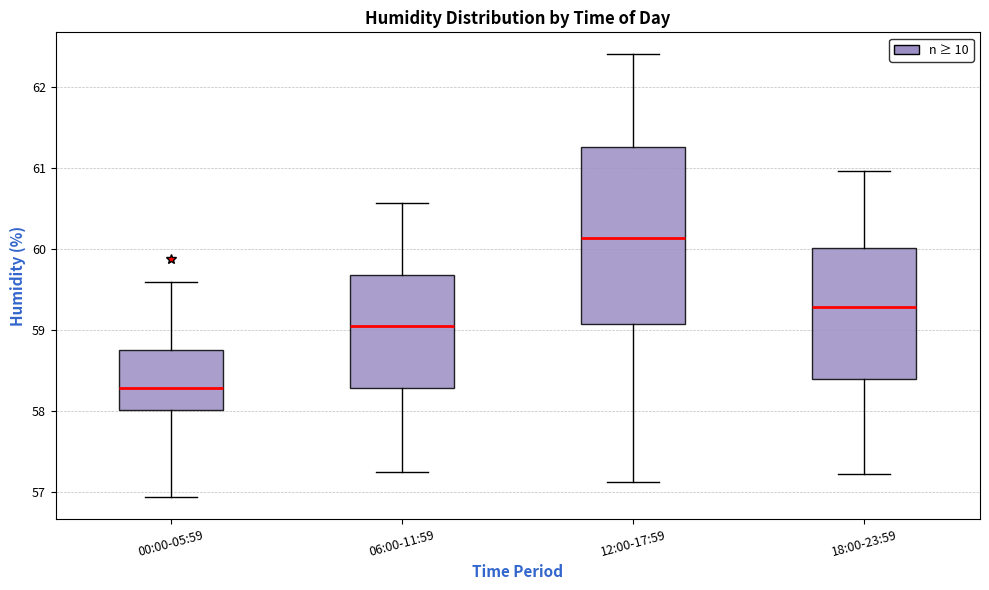

Where is the lower edge of the box for 18:00-23:59 on the y-axis? The values are not printed on the chart, so give them approximately, as read against the axis.

58.4